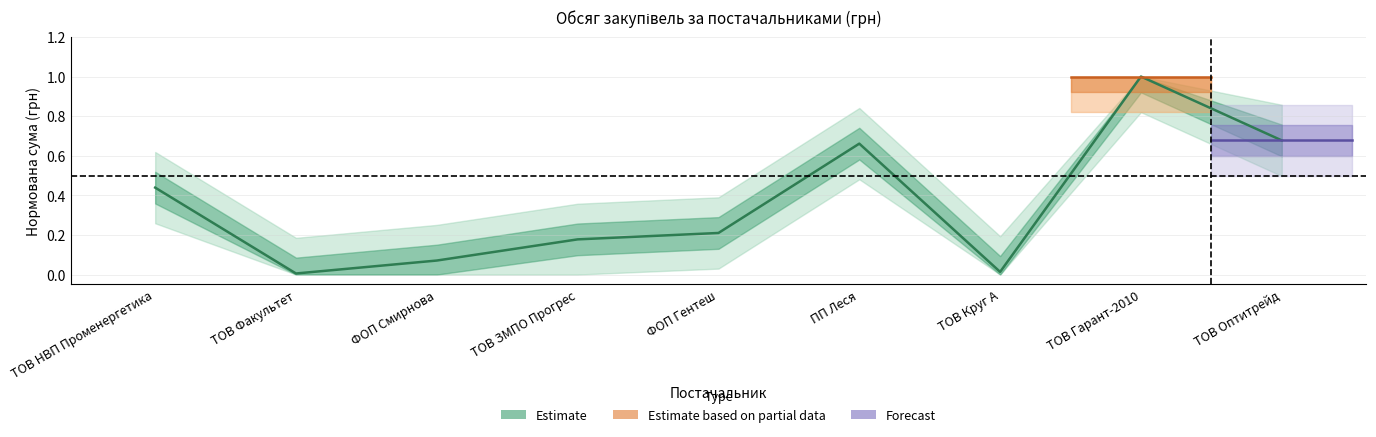

List the labels in order of value, largest first.

ТОВ Гарант-2010, ТОВ Оптитрейд, ПП Леся, ТОВ НВП Променергетика, ФОП Гентеш, ТОВ ЗМПО Прогрес, ФОП Смирнова, ТОВ Круг А, ТОВ Факультет